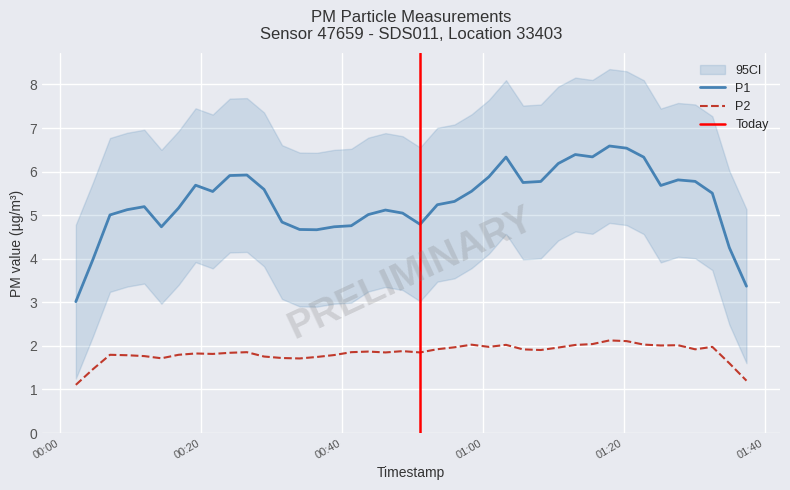

Which series has the largest total across all categories?

P1